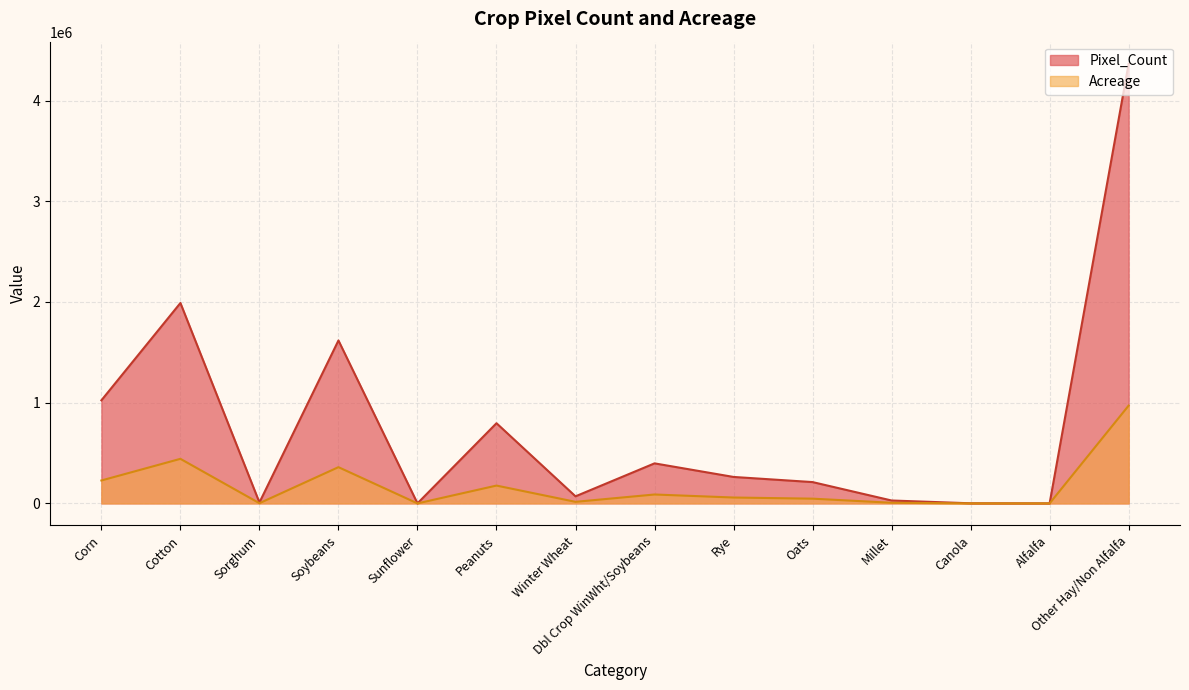

What is the label of the 10th point from the left?

Oats